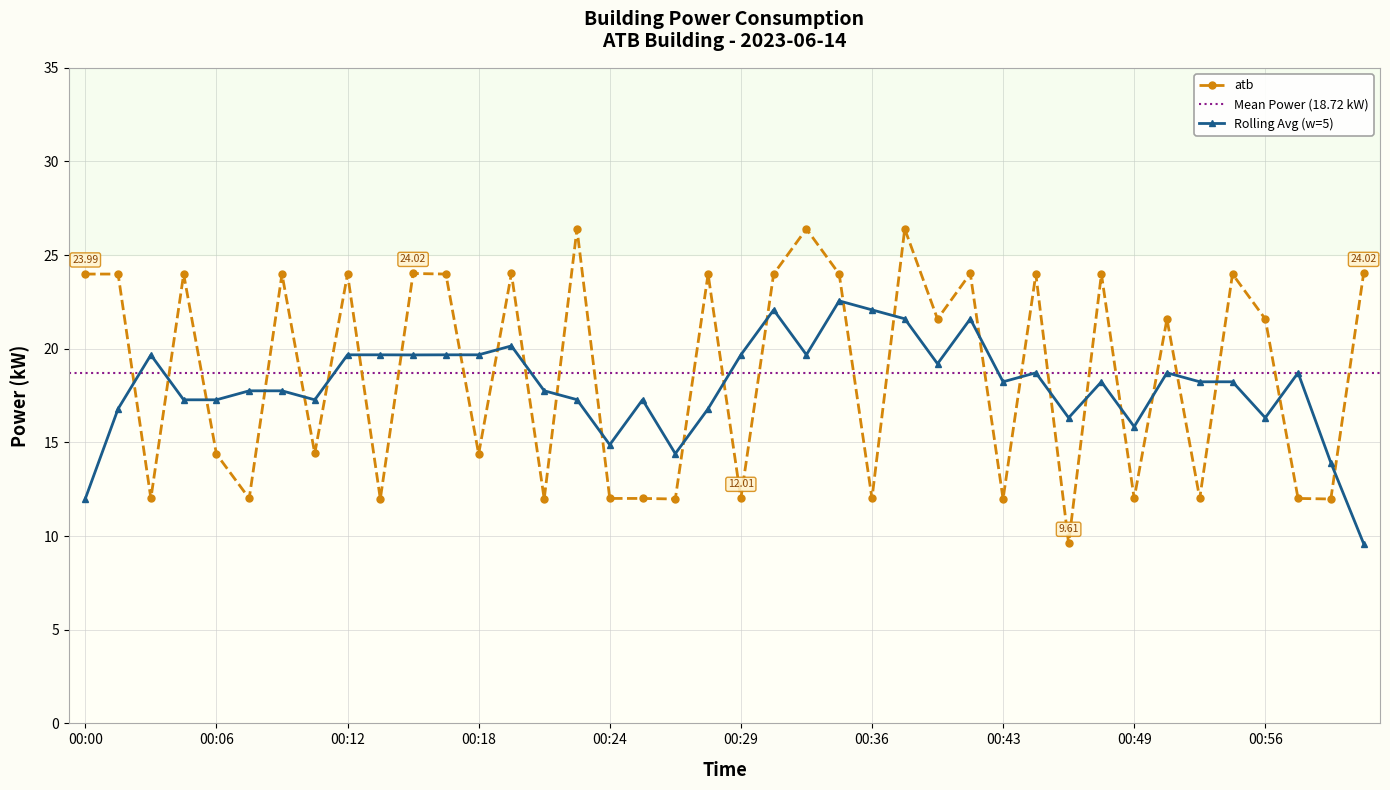

What is the value of the 7th point from the left?

24.0